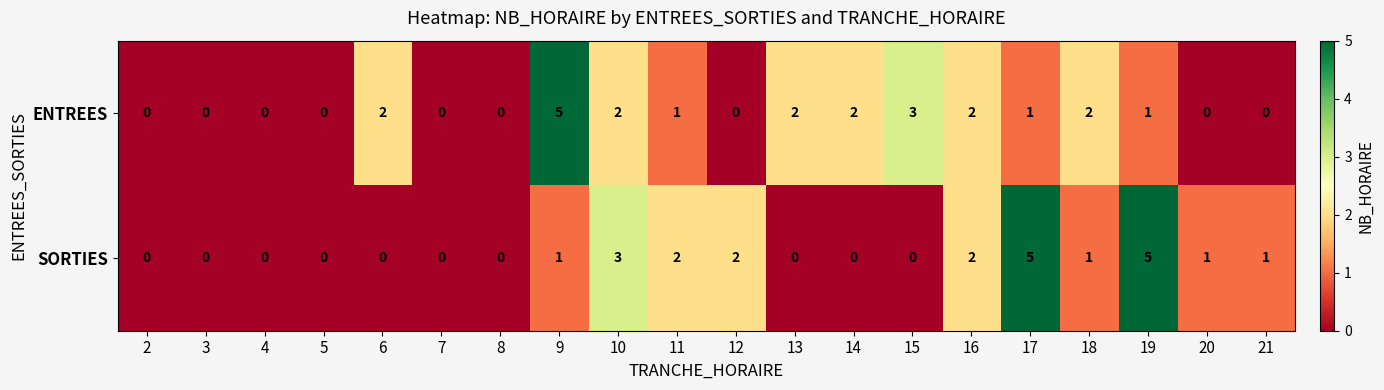

What is the difference between the maximum and minimum values in the SORTIES series?

5